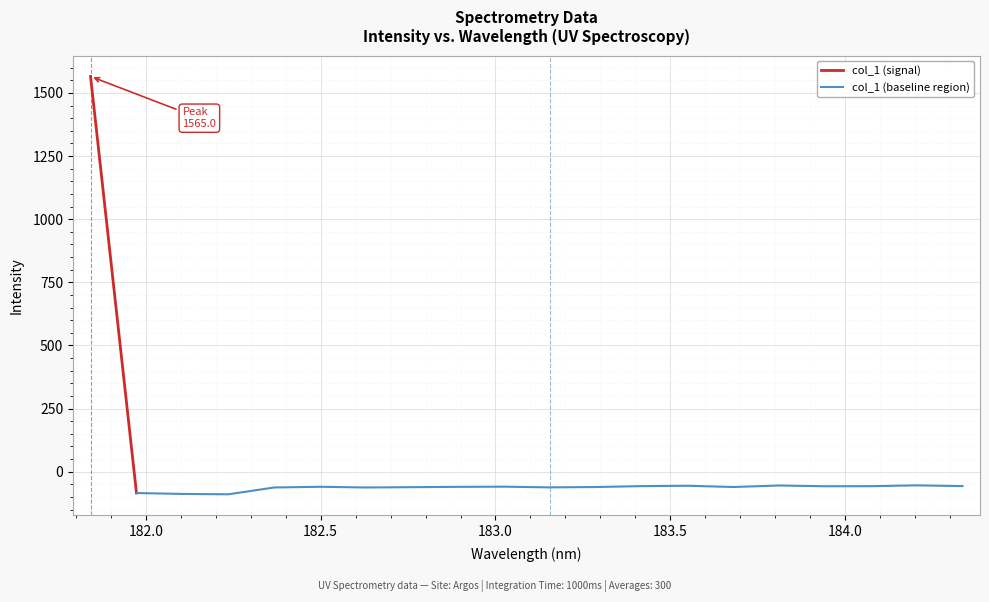

Reading right to left, list all the values displayed in this chart.

-56.9	-54.0	-57.3	-57.5	-54.5	-60.5	-55.5	-57.0	-60.6	-62.0	-59.2	-59.9	-61.2	-62.4	-59.7	-62.4	-89.4	-87.9	-84.4	1565.0